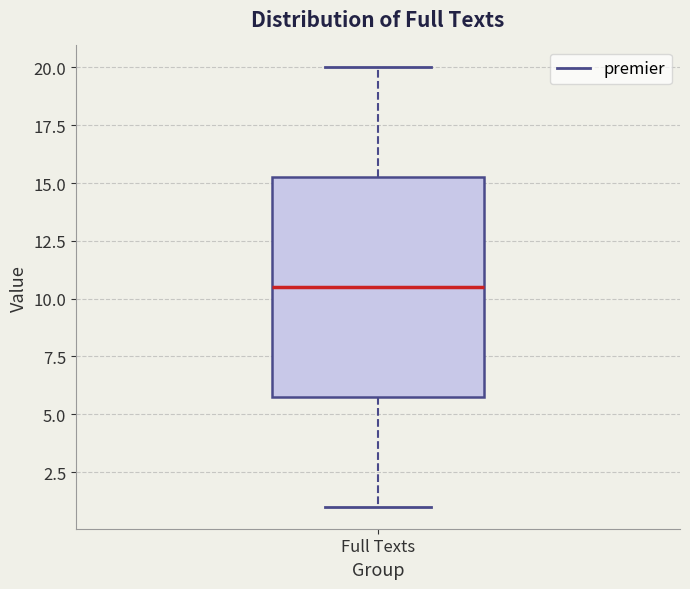

Transcribe this box plot: give where the median line is, the range the box spans, and where the two whiskers end, as read against the y-axis. The values are not printed on the chart, so give them approximately, as read against the axis.

median 10.5, box 6.0 to 15.5, whiskers 1.0 to 20.0